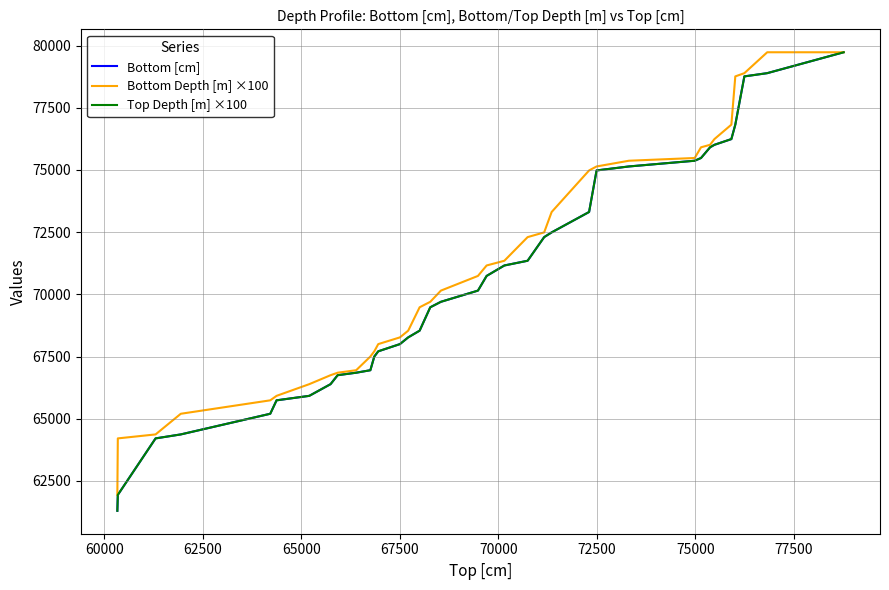

What is the minimum value shown in the chart?

61300.0